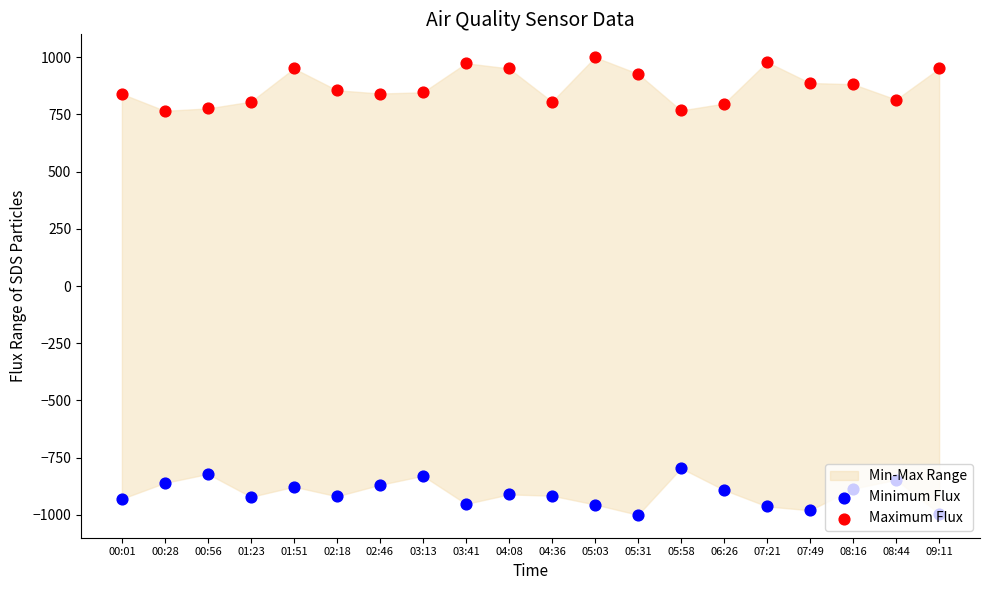

Which series has the largest Y range (max minus min)?

Maximum Flux